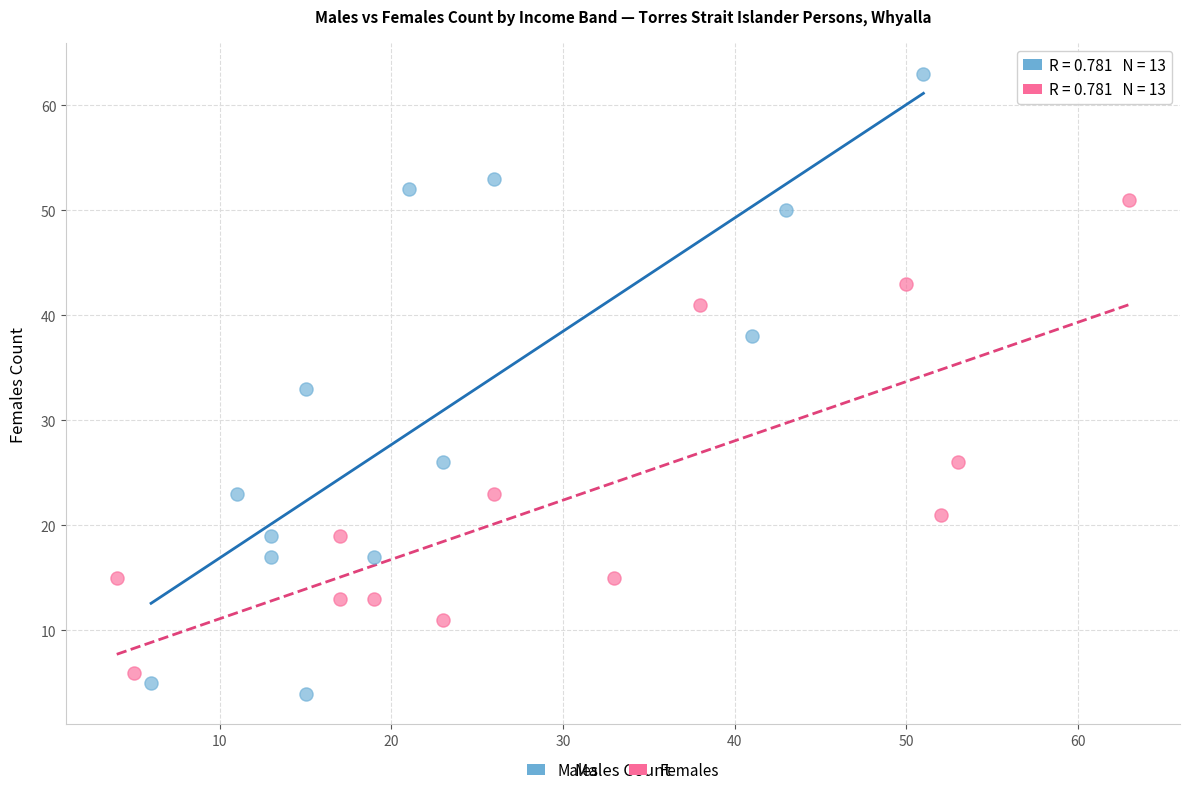

Which series has the widest spread of Y values?

Males